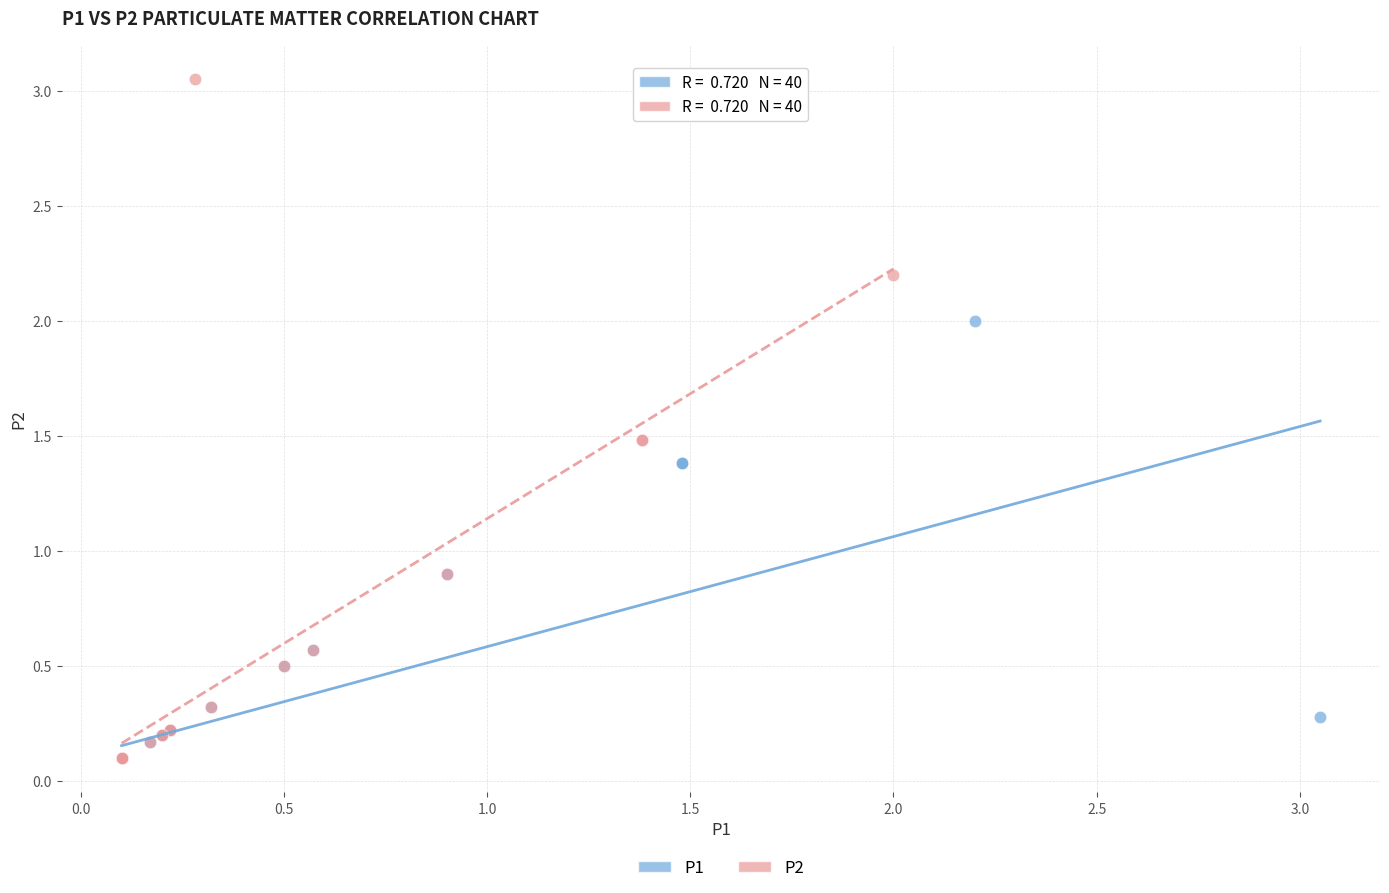

Which series contains the highest Y value?

P2